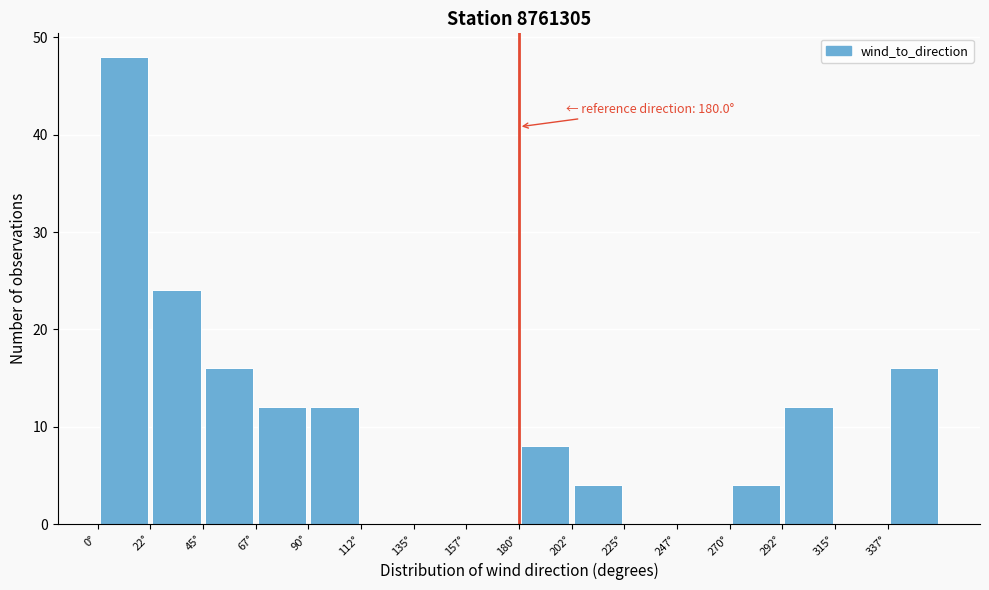

Over which range of the x-axis is the bar tallest?

0.0 to 22.5